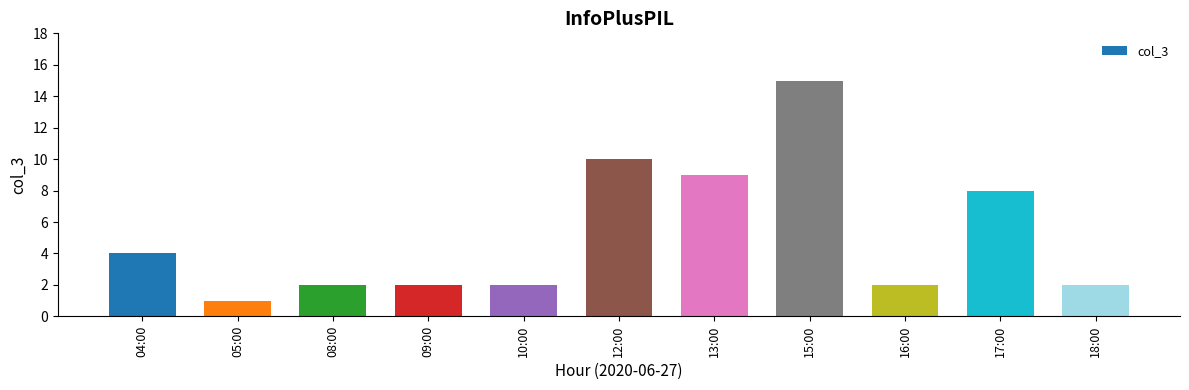

How many data points does each series have?

11